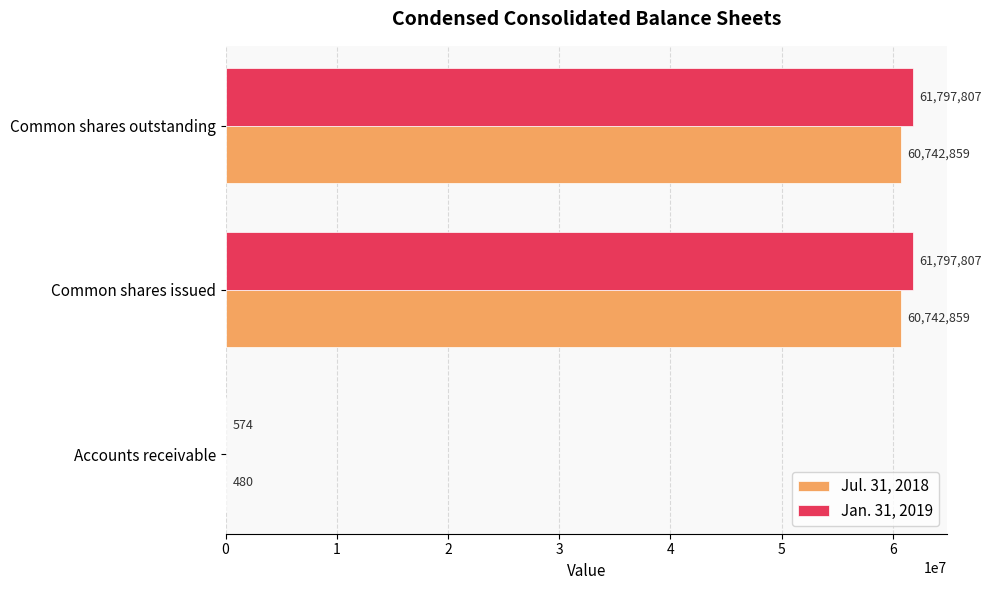

What is the highest value of the Jul. 31, 2018 series?

60742859